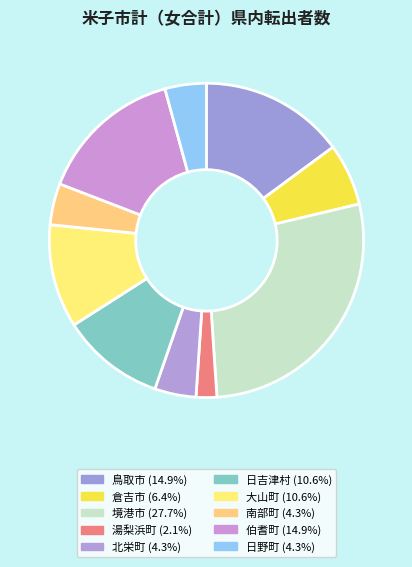

Count the number of slices in the pie.

10